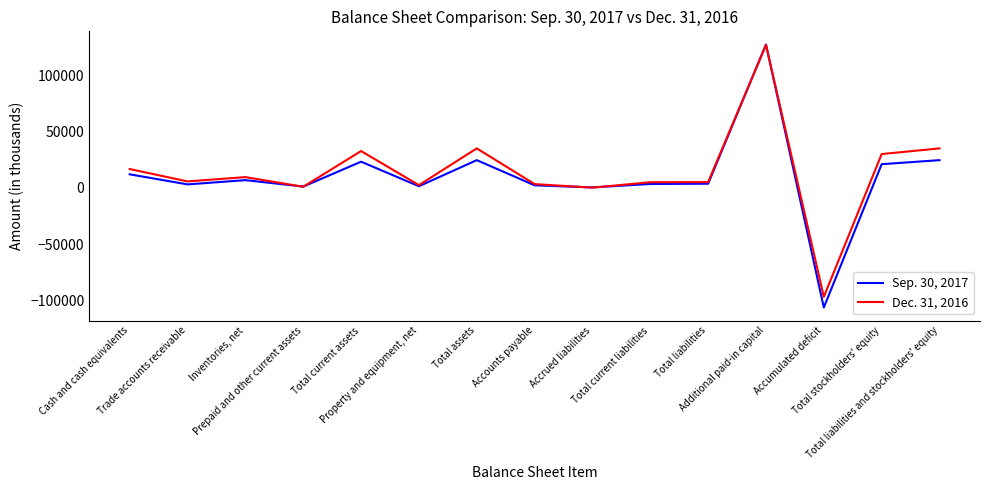

Does the chart display data point markers on the line(s)?

No